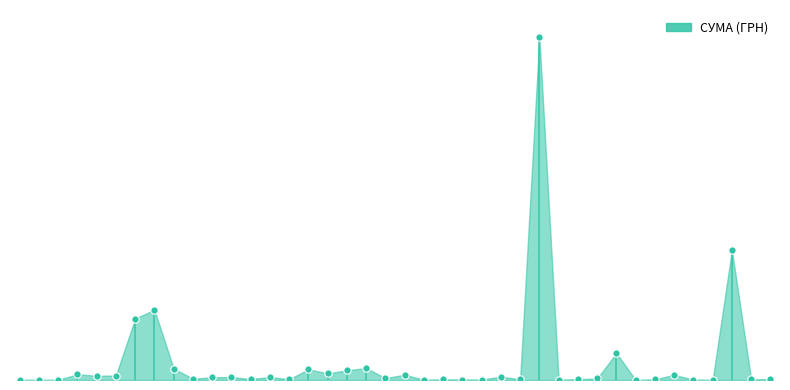

Approximately how many times larger is the value at 22.07.2016 compared to 31.03.2016?

0.4